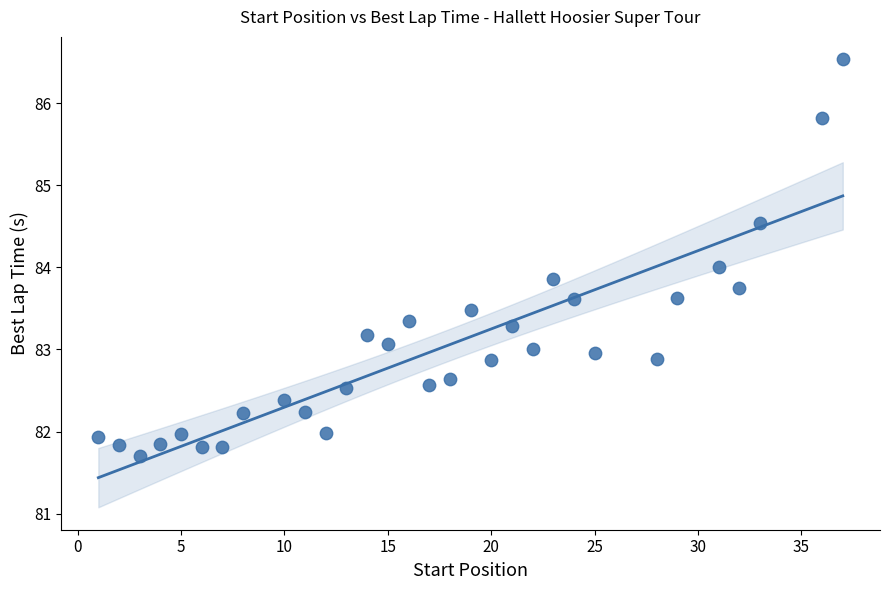

What is the range of X values (max minus min)?

36.0